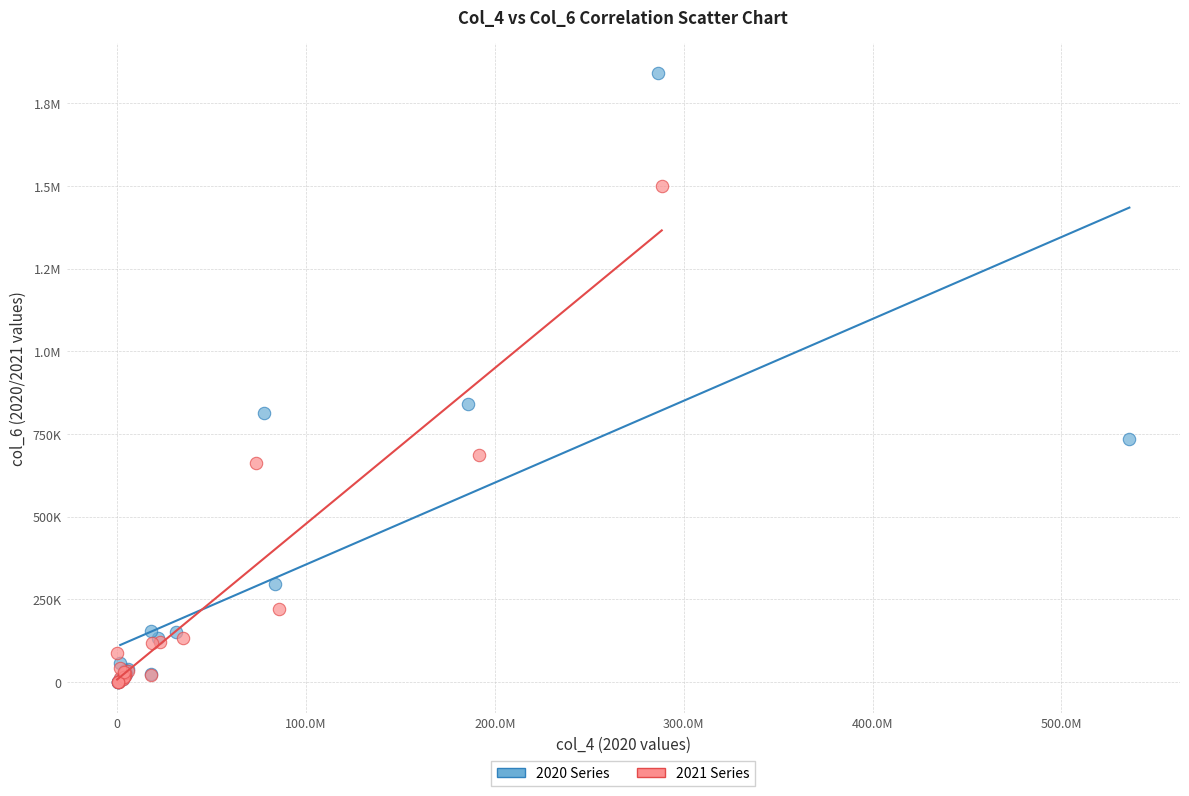

What are all the series names shown in the legend?

2020 Series, 2021 Series